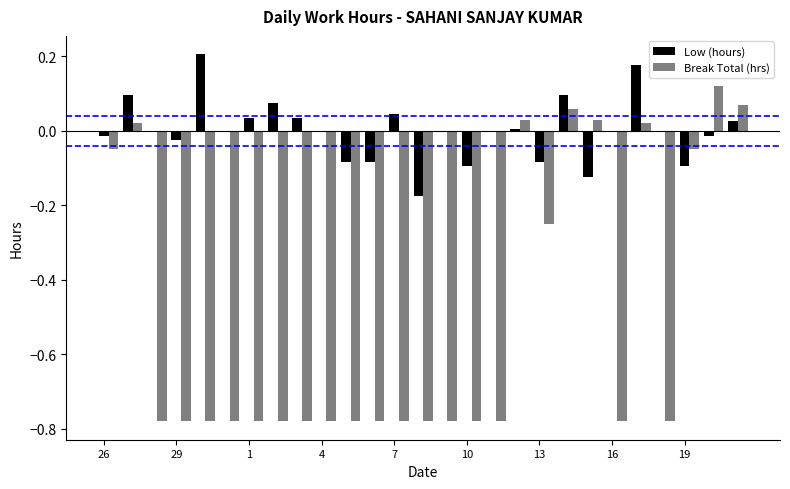

Which series has the largest total across all categories?

Low (hours)